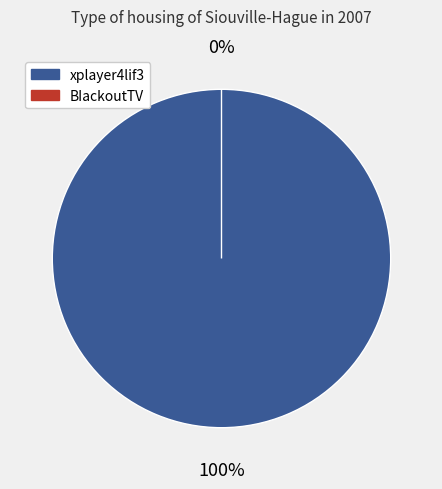

Does BIackoutTV account for over 50% of the chart?

No